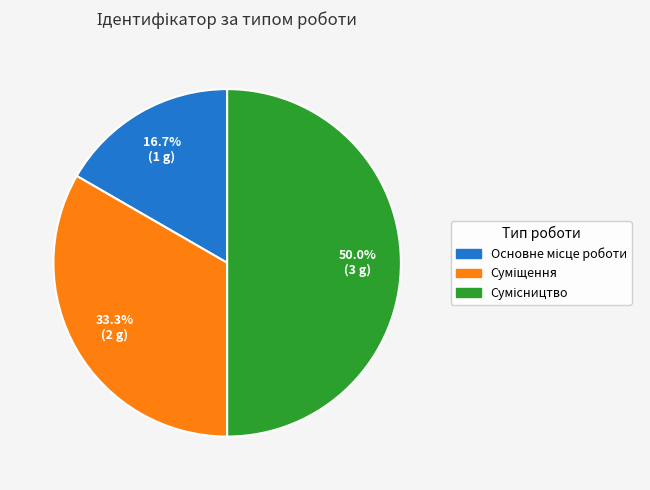

Approximately how many times larger is the value at Суміщення compared to Сумісництво?

0.7